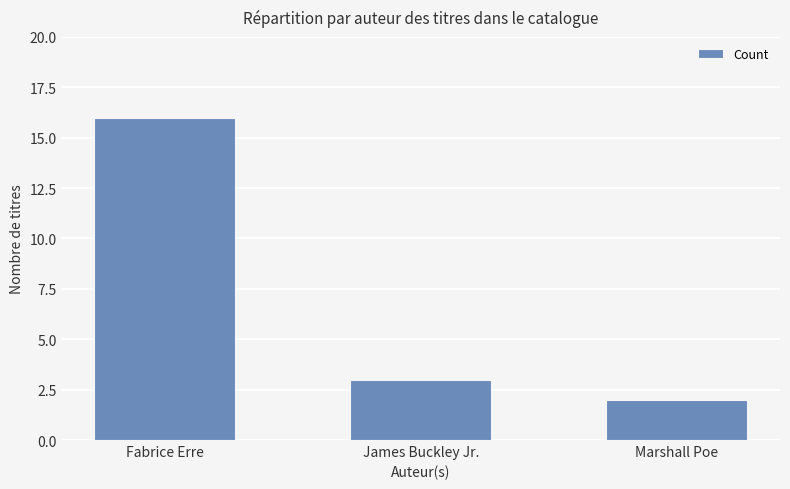

Which category has the lowest value across all series?

Marshall Poe